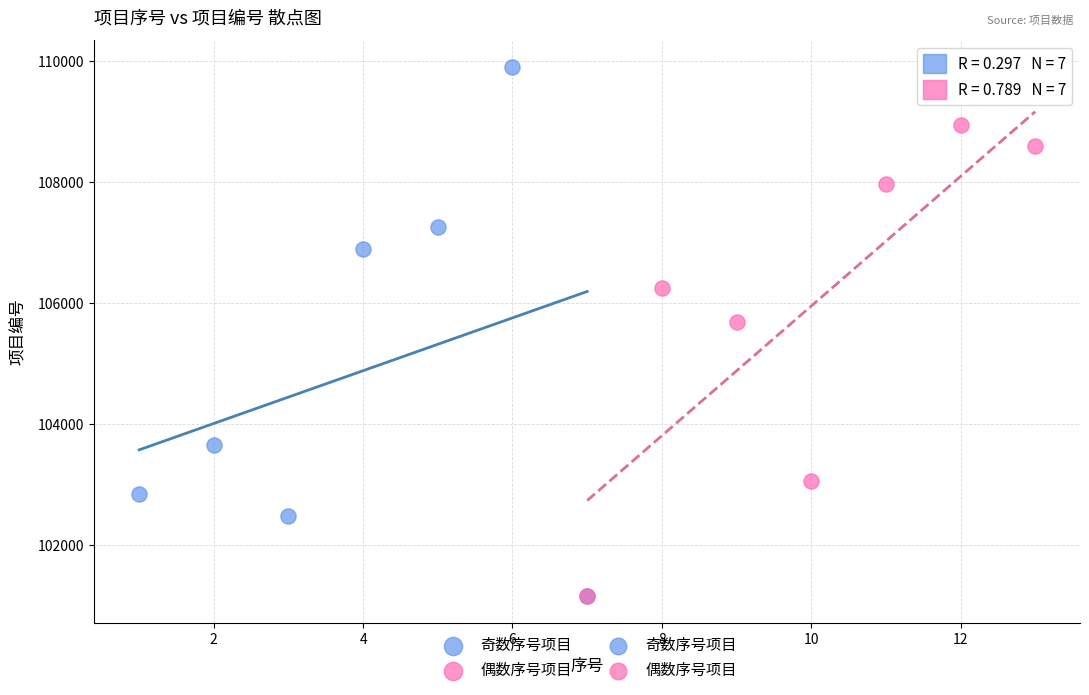

Which series reaches the maximum Y coordinate?

奇数序号项目